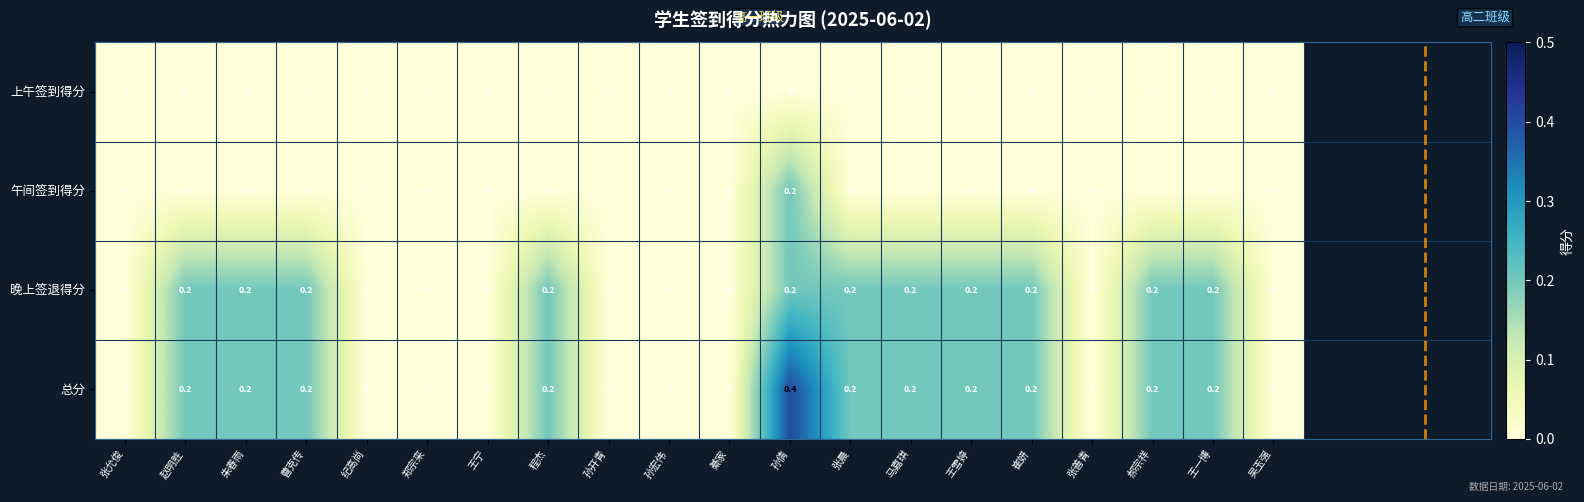

The value of 总分 at 赵明胜 is 0.2. True or false?

True